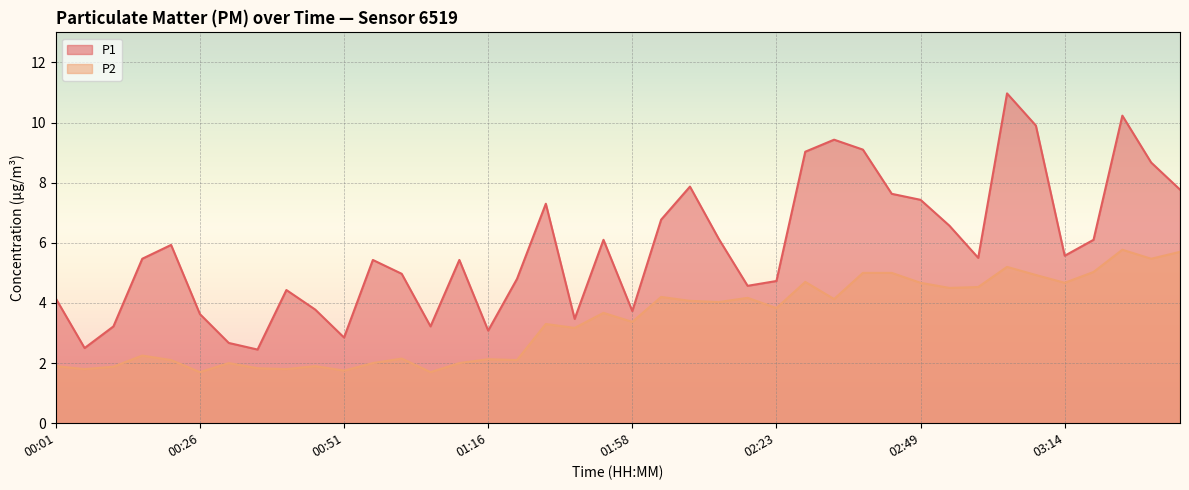

Reading left to right, list all the values displayed in this chart.

P1: 4.2	2.5	3.2	5.5	5.9	3.6	2.7	2.5	4.4	3.8	2.9	5.4	5.0	3.2	5.4	3.1	4.8	7.3	3.5	6.1	3.7	6.8	7.9	6.1	4.6	4.7	9.0	9.4	9.1	7.6	7.4	6.6	5.5	11.0	9.9	5.6	6.1	10.2	8.7	7.8
P2: 1.9	1.8	1.9	2.2	2.1	1.7	2.0	1.8	1.8	1.9	1.8	2.0	2.1	1.7	2.0	2.1	2.1	3.3	3.2	3.7	3.4	4.2	4.1	4.0	4.2	3.8	4.7	4.1	5.0	5.0	4.7	4.5	4.5	5.2	4.9	4.7	5.0	5.8	5.5	5.7